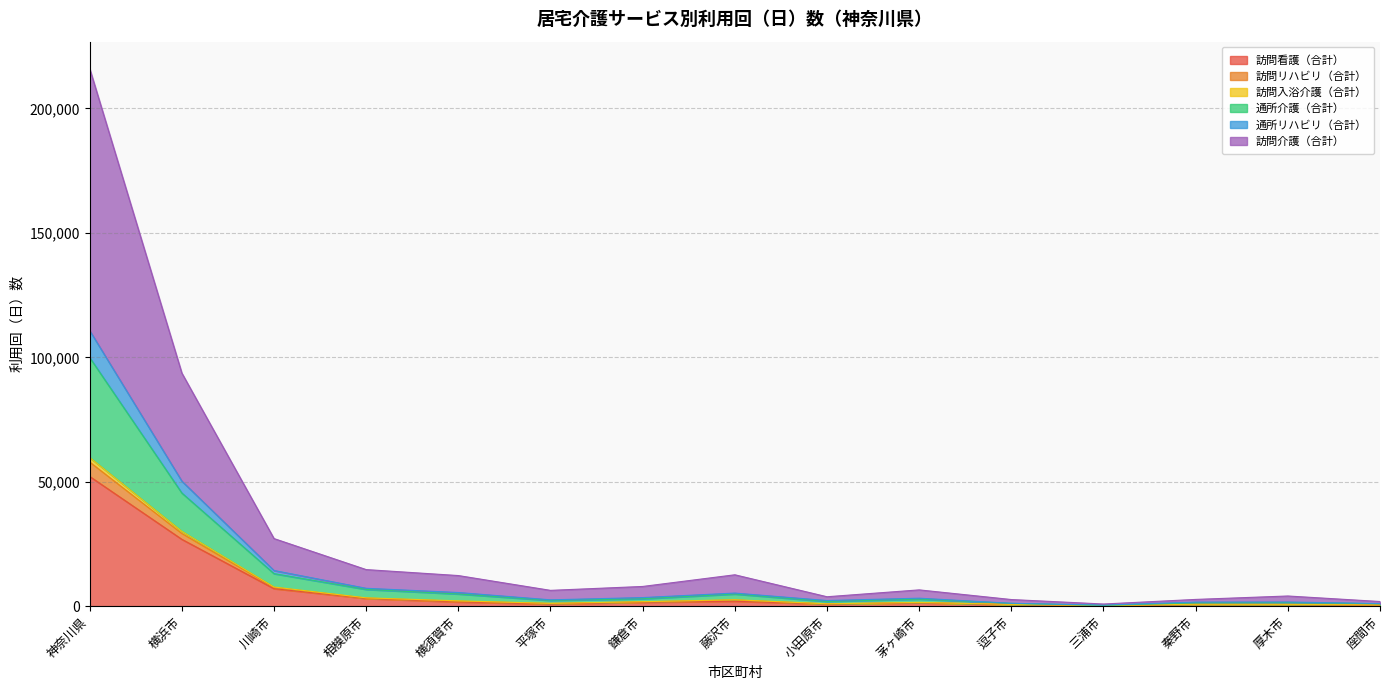

At which category is the sum across all series the highest?

神奈川県